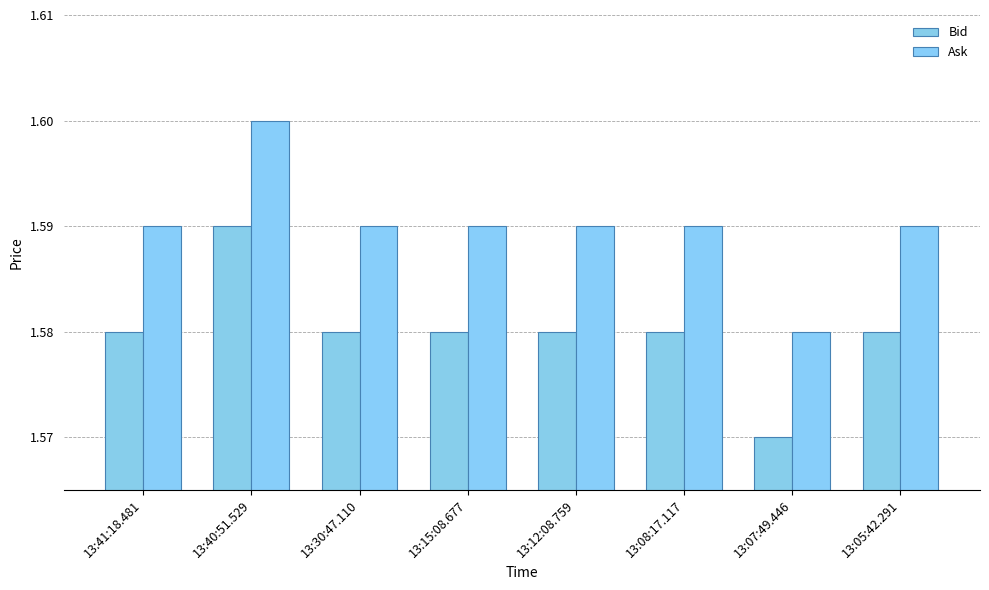

What are all the series names shown in the legend?

Bid, Ask